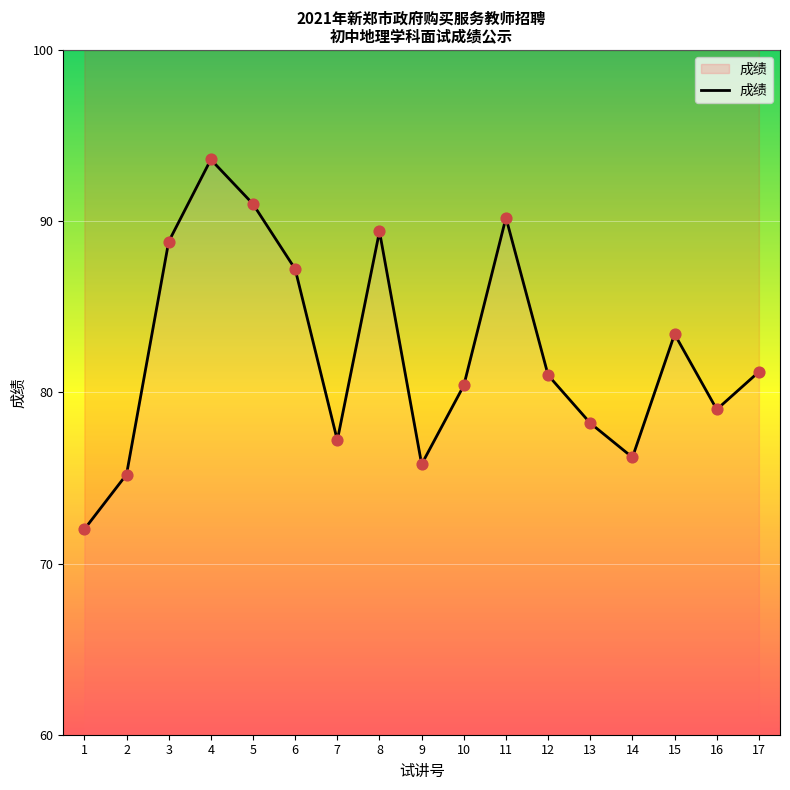

Between 3 and 2, which is larger?

3